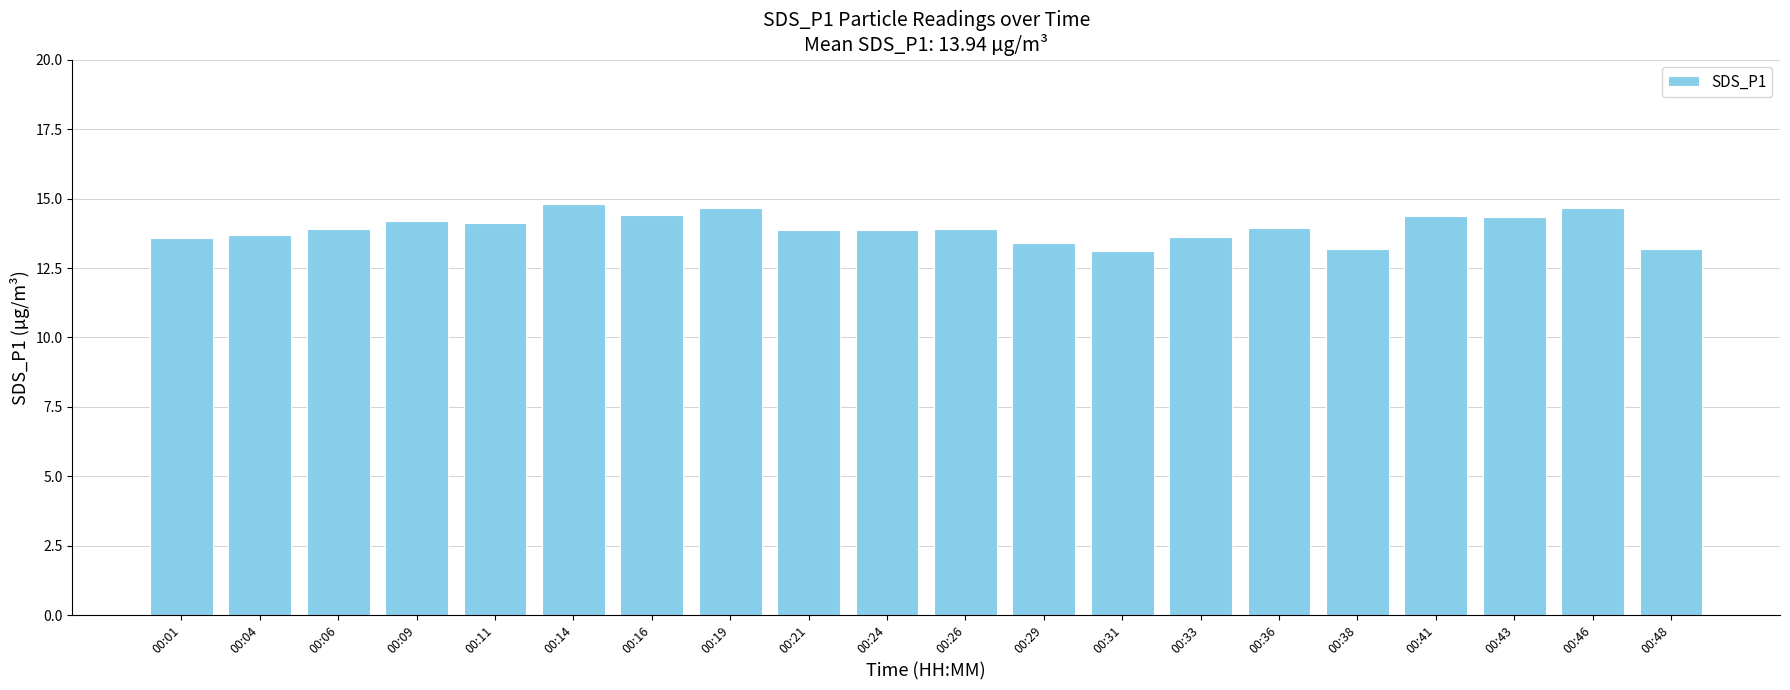

What is the value of the 4th bar from the left?

14.2